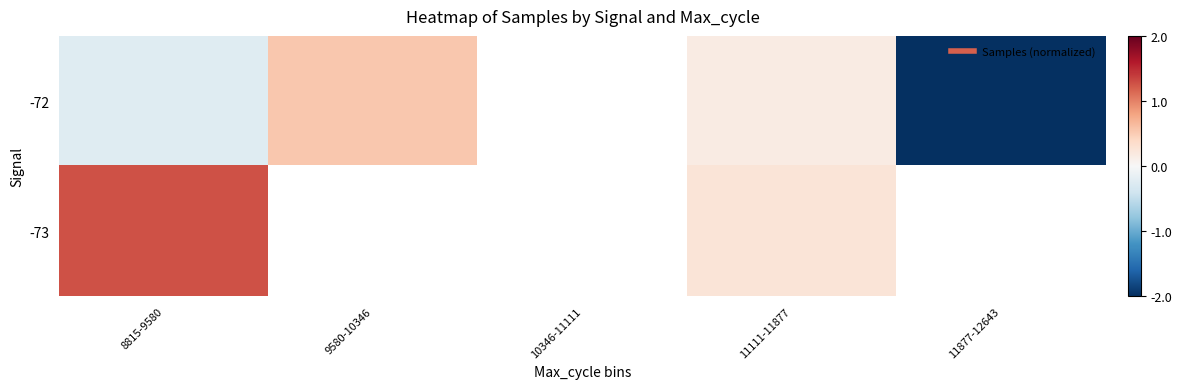

Between 9580-10346 and 11877-12643, which is larger?

9580-10346